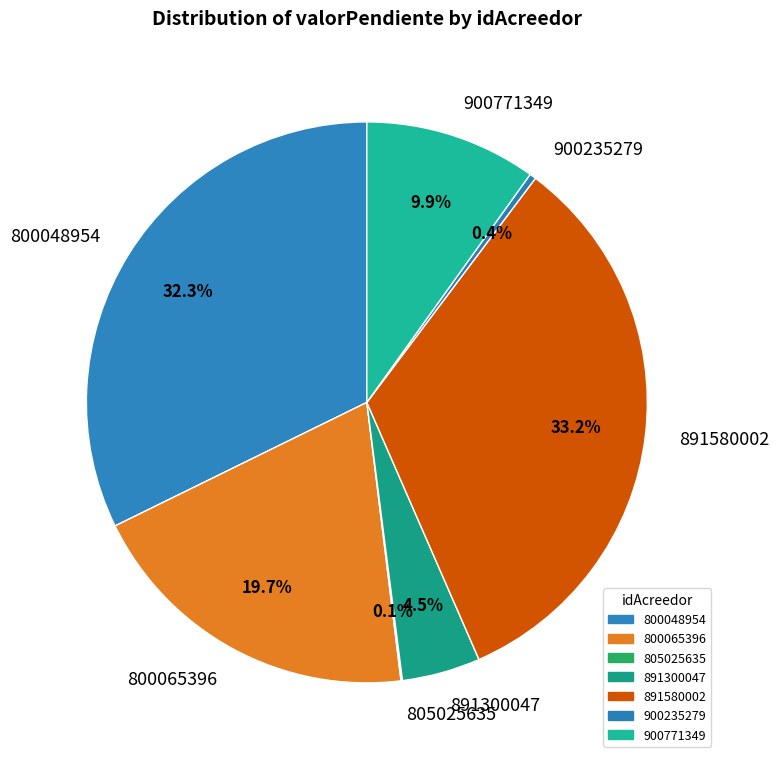

To the nearest percent, what is the average slice percentage?

14%